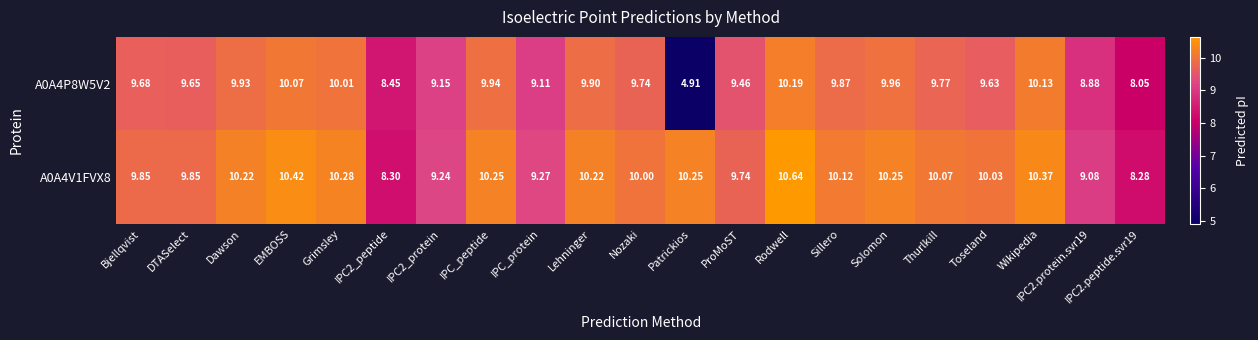

Which category has the highest value in the A0A4V1FVX8 series?

Rodwell